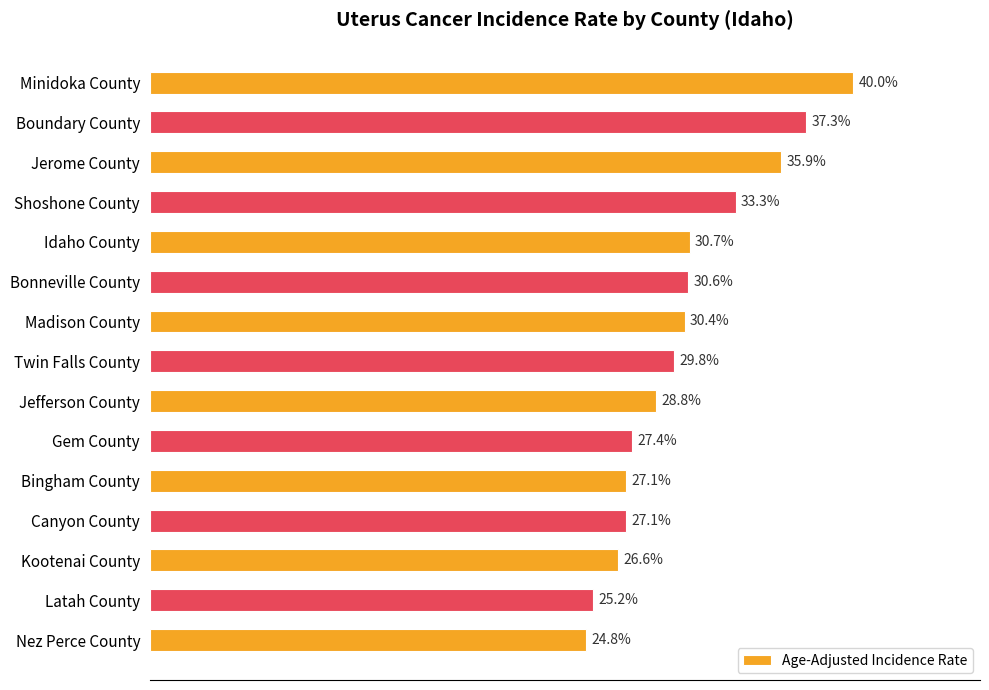

Which category has the lowest value across all series?

Nez Perce County